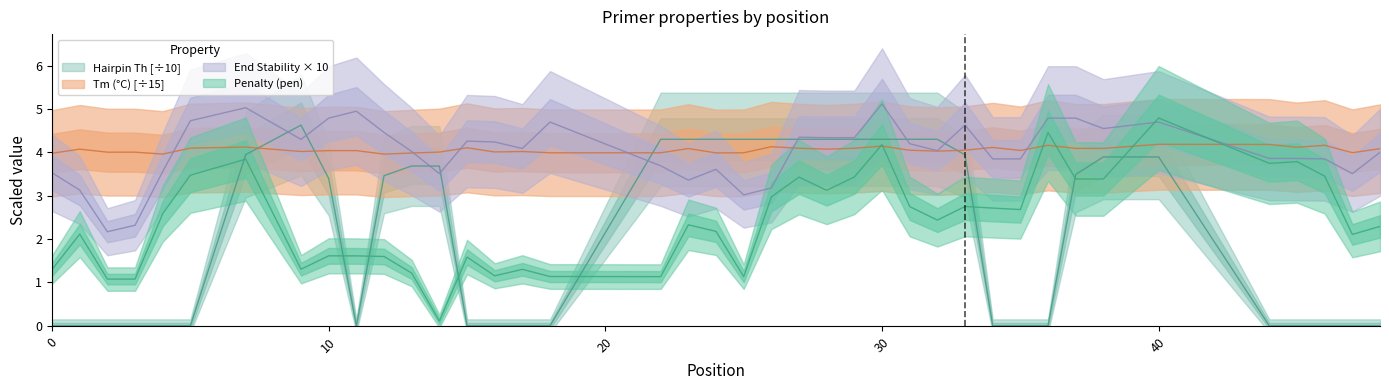

How many lines are shown in the chart?

4